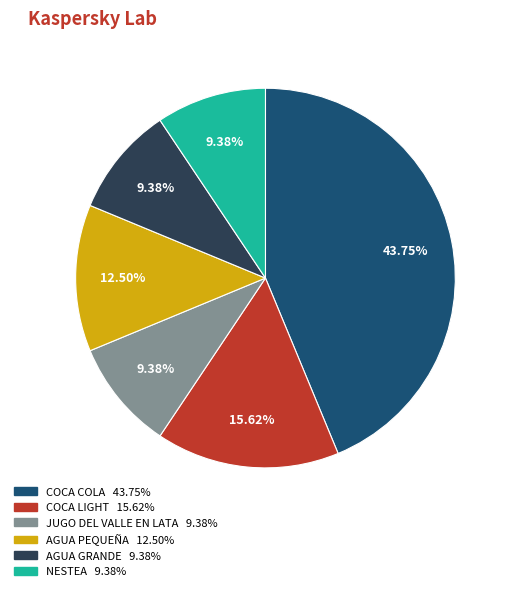

Which slice is the largest?

COCA COLA